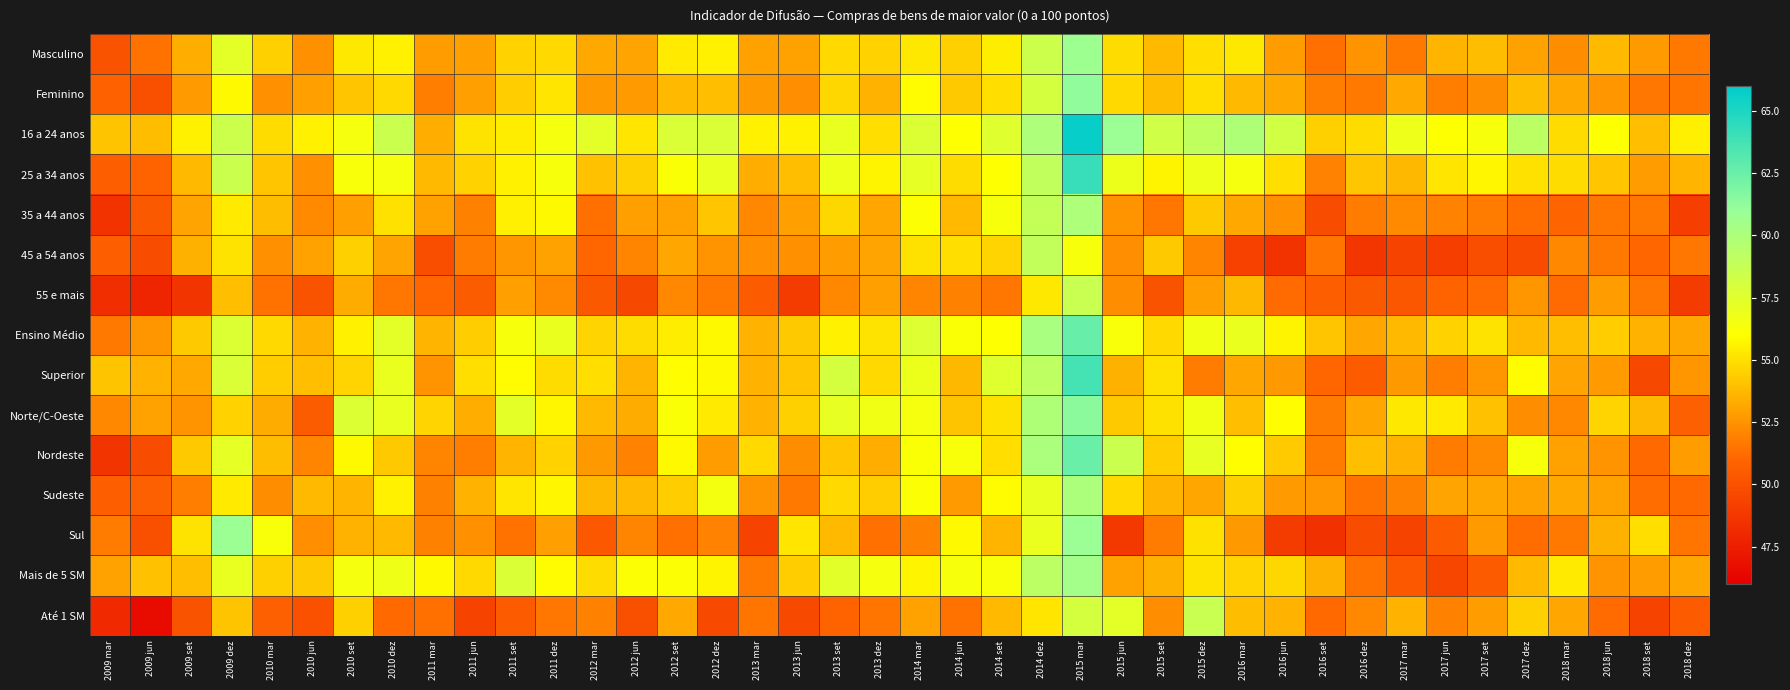

What is the difference between the highest and lowest values at 2011 dez?

5.4